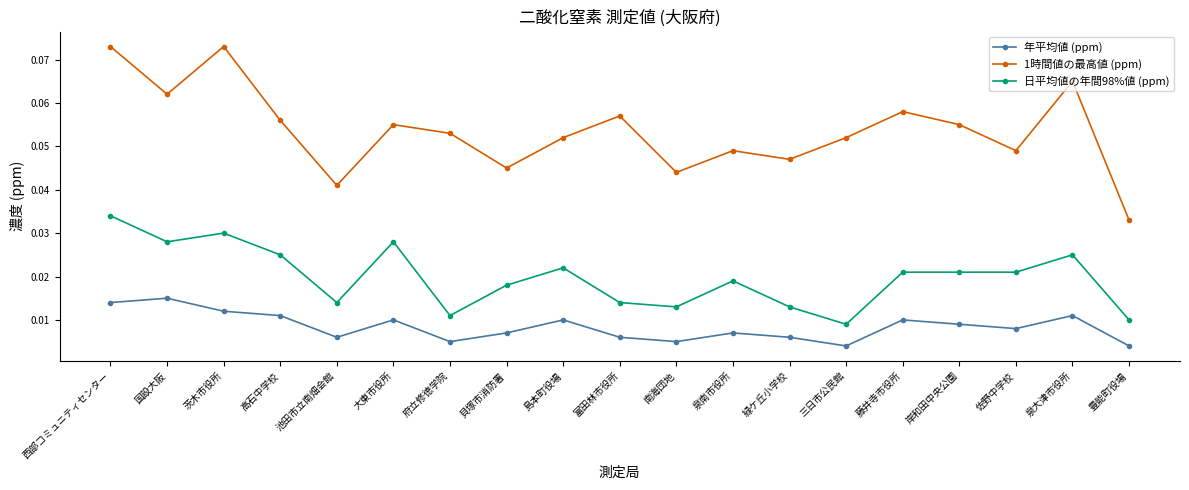

Rank the series by their maximum value, from lowest to highest.

年平均値 (ppm), 日平均値の年間98%値 (ppm), 1時間値の最高値 (ppm)